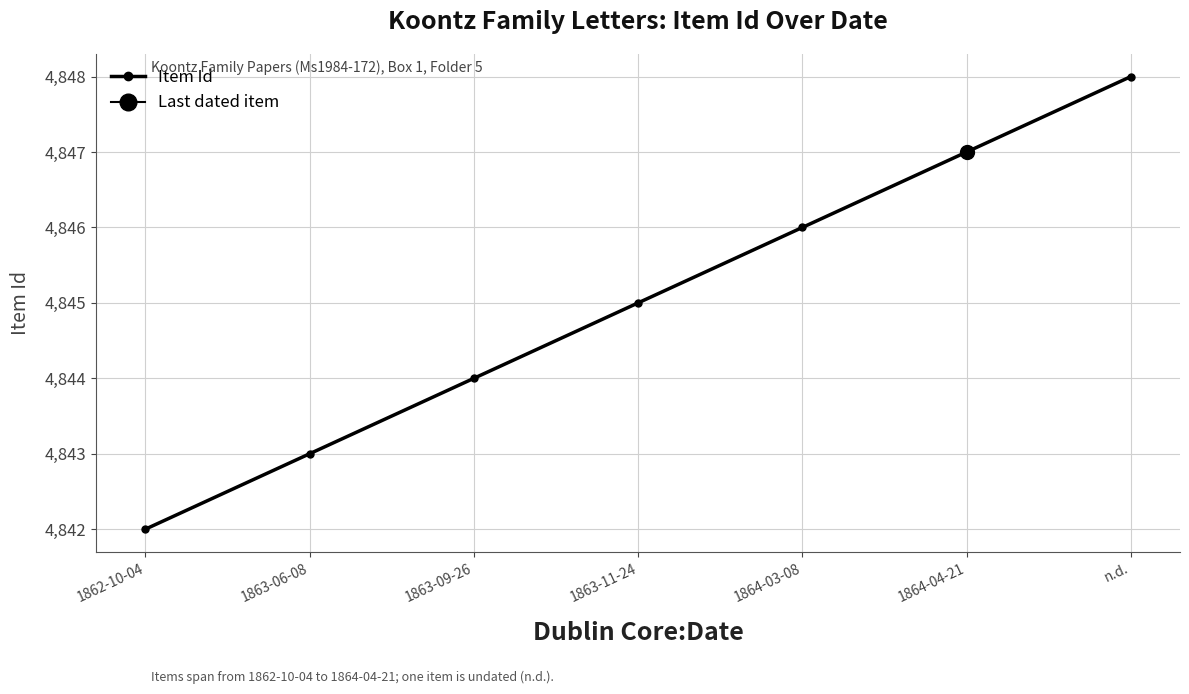

Where does the data first go above 4845?

1864-03-08